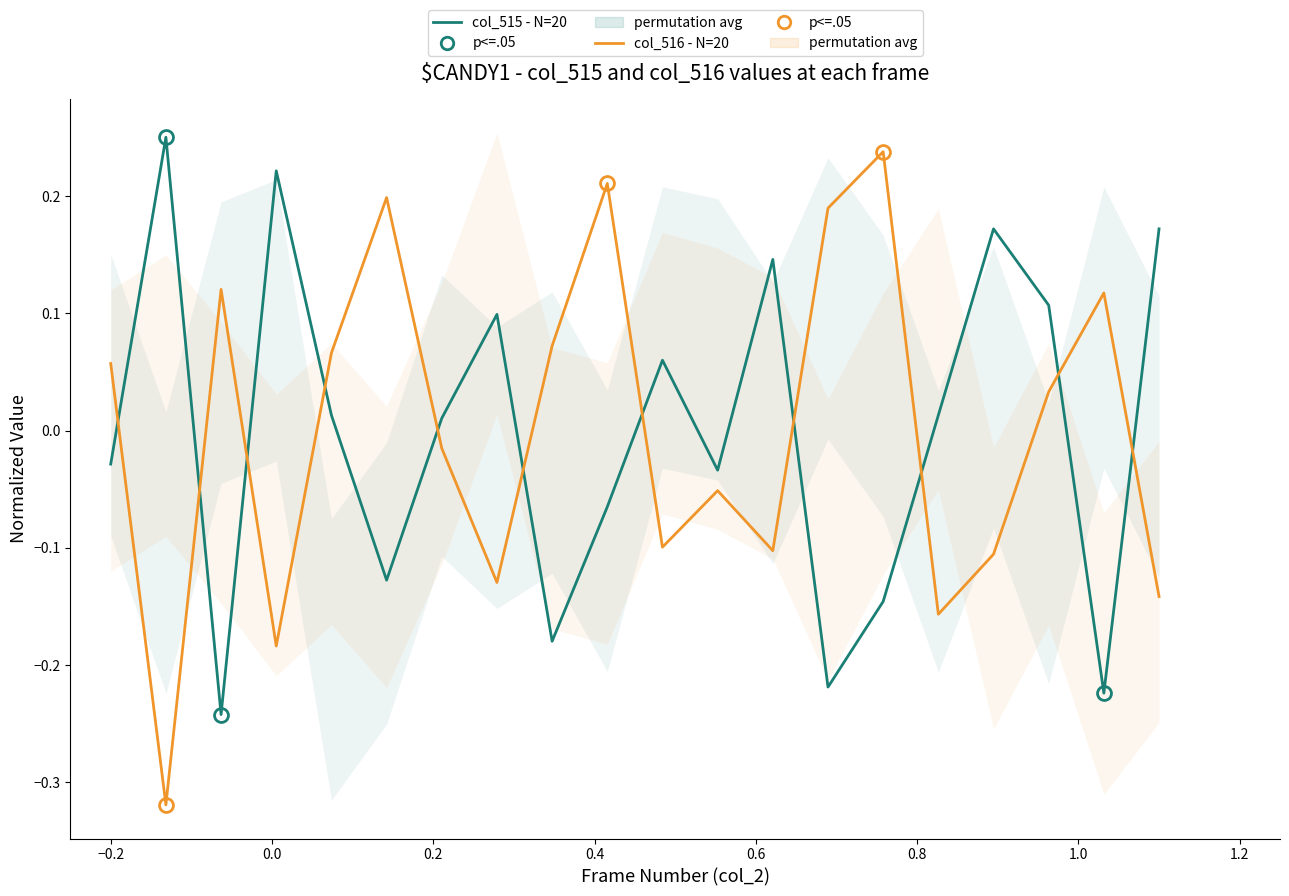

The value of col_516 at 34558 is 0.3. True or false?

False